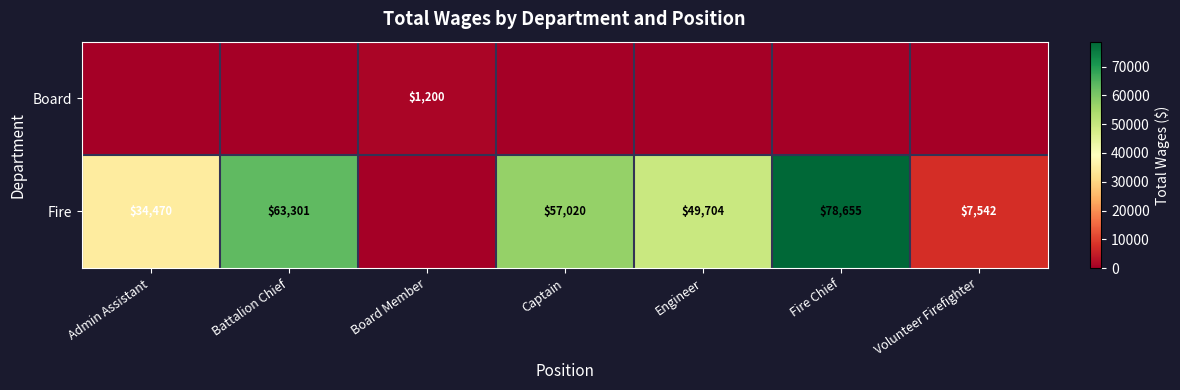

What is the difference between the Fire values at Admin Assistant and Engineer?

15234